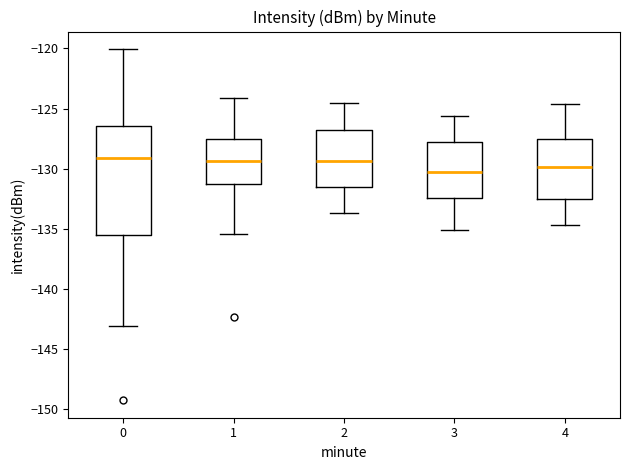

Where is the upper edge of the box at x = 0 on the y-axis? The values are not printed on the chart, so give them approximately, as read against the axis.

-126.5